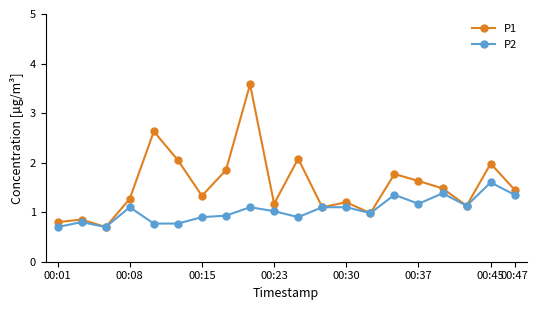

Which series has the largest range (max minus min)?

P1